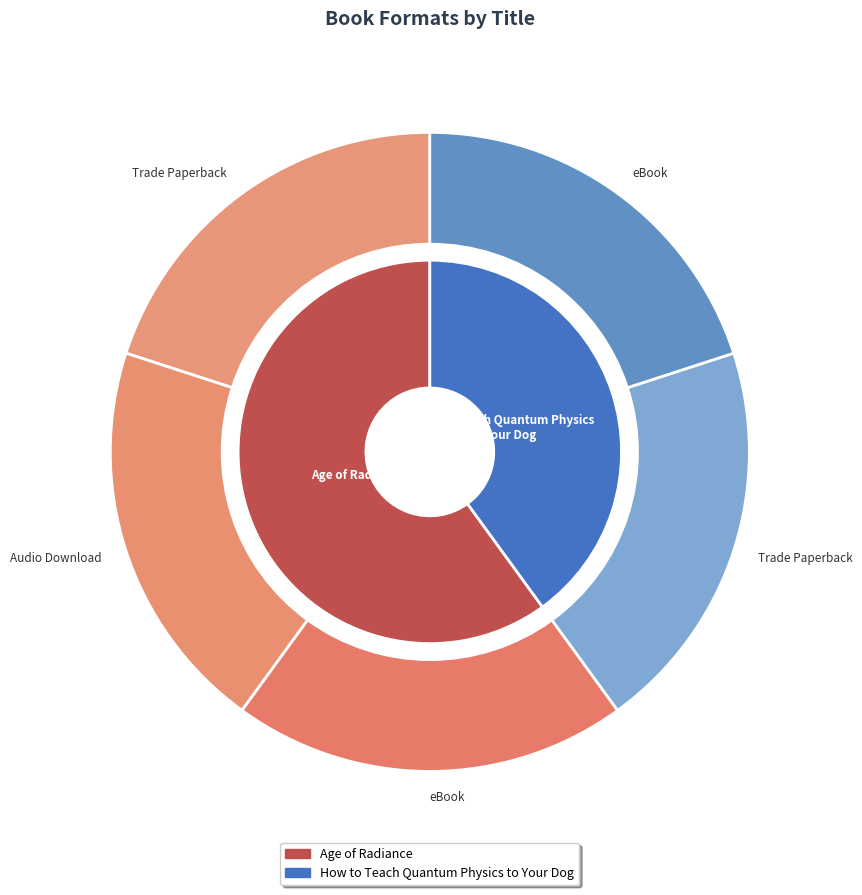

How many segments does this pie chart have?

2